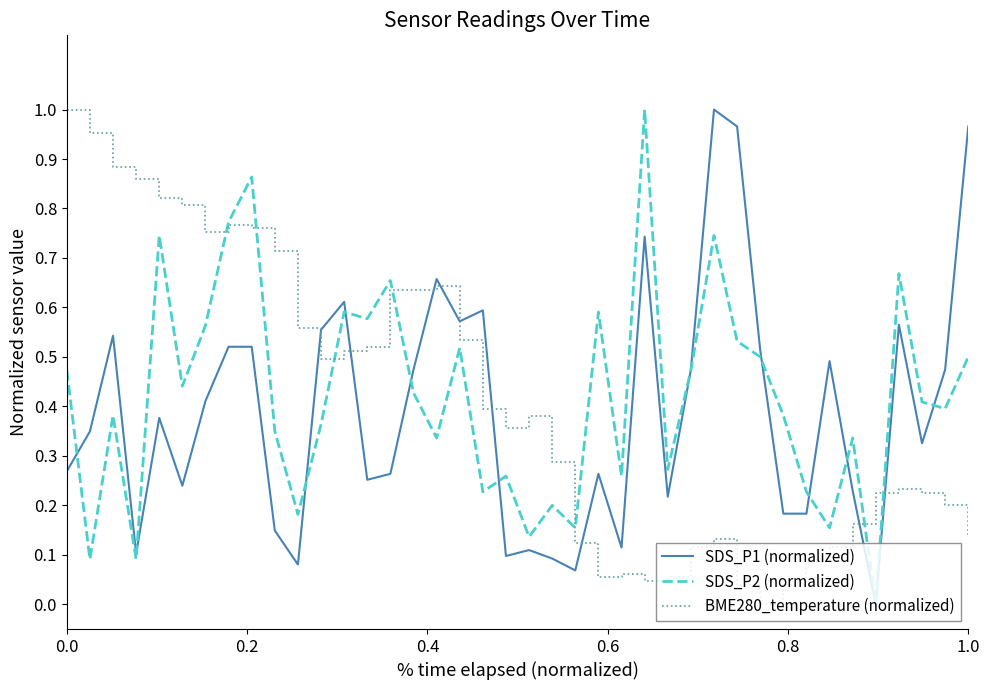

How many distinct data groups are displayed?

3